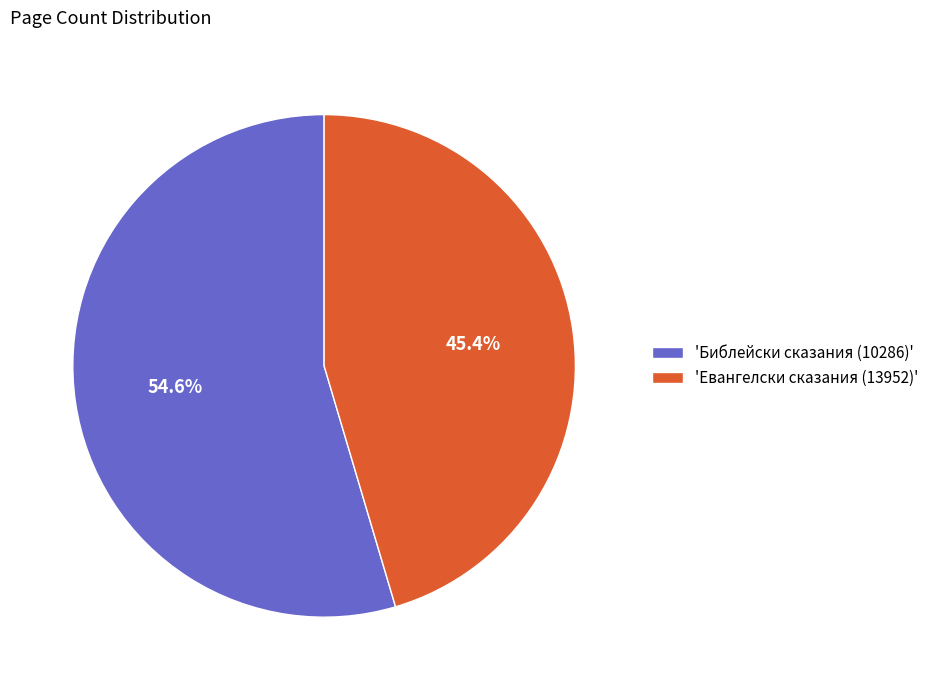

What percentage is NOT represented by 'Библейски сказания (10286)'?

45.4%